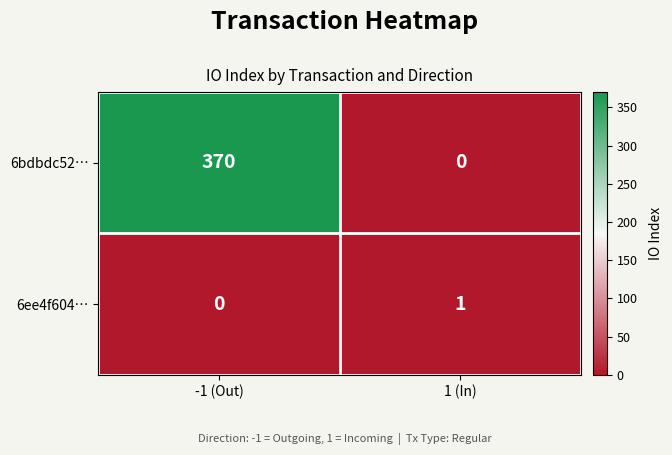

What is the difference between the 6bdbdc52… values at -1 (Out) and 1 (In)?

370